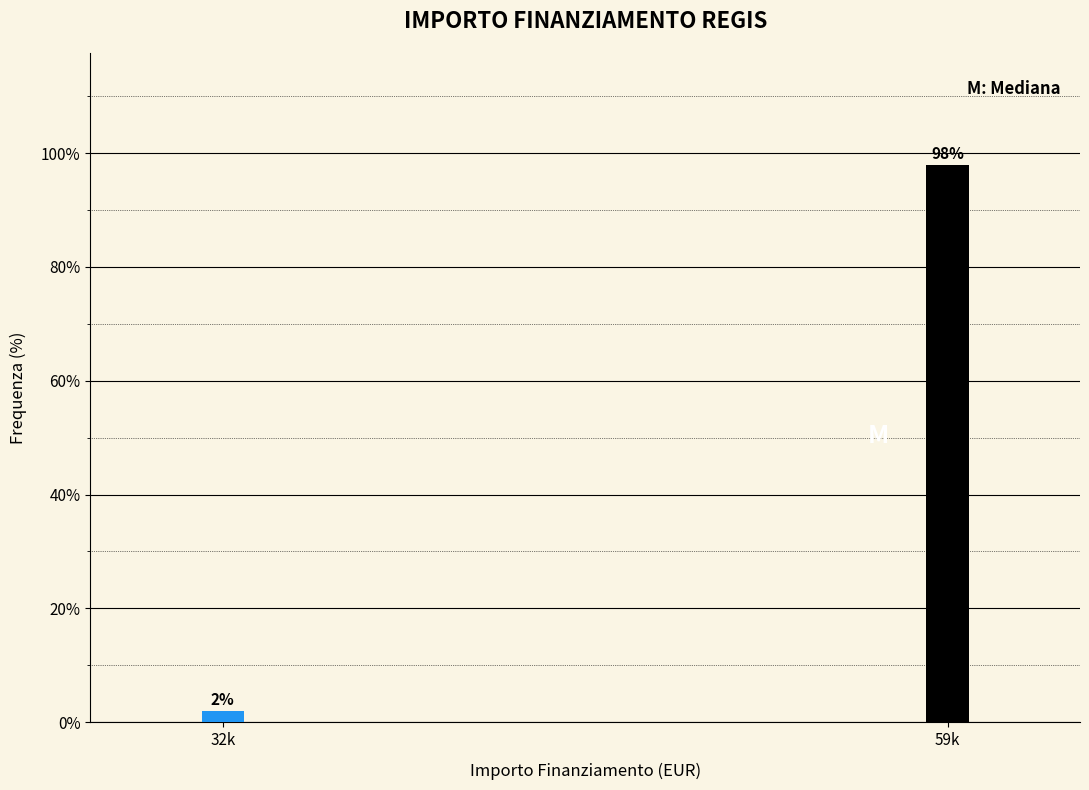

Reading left to right, extract all data points from this chart.

32k=2	59k=98